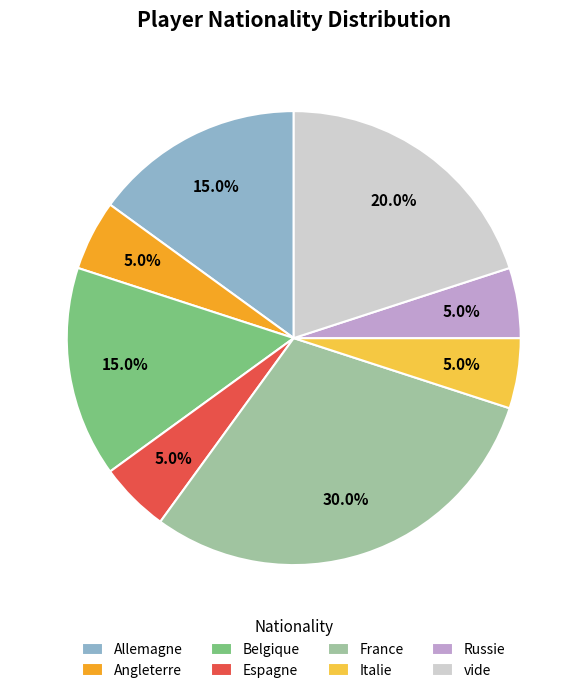

What percentage is NOT represented by France?

70.0%